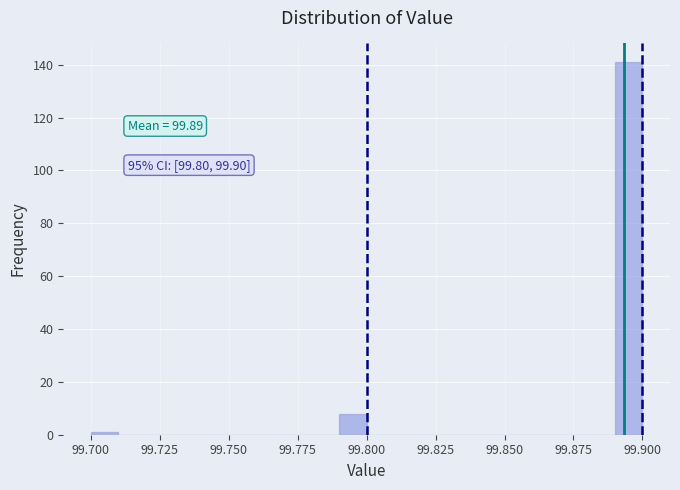

Read against the x-axis, roughly where is the centre of the tallest bar?

99.895